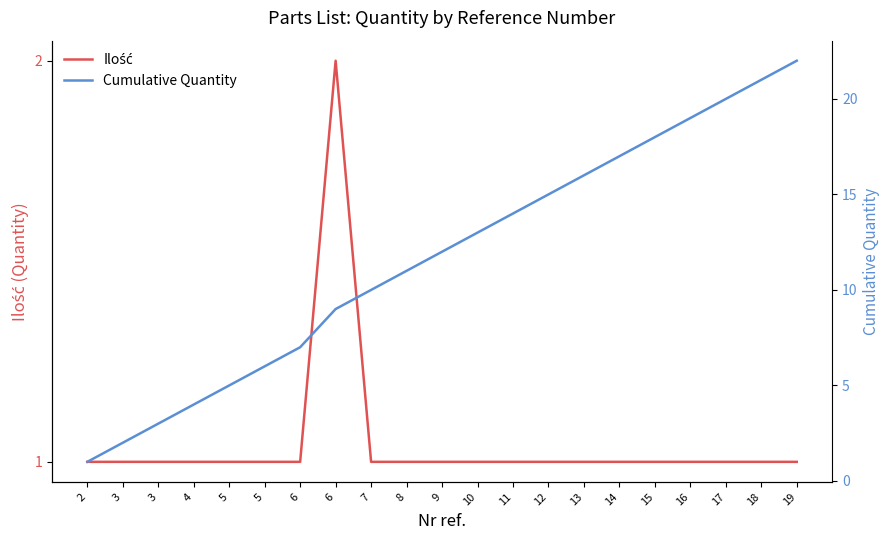

True or false: Ilość and Cumulative Quantity intersect in this chart.

False